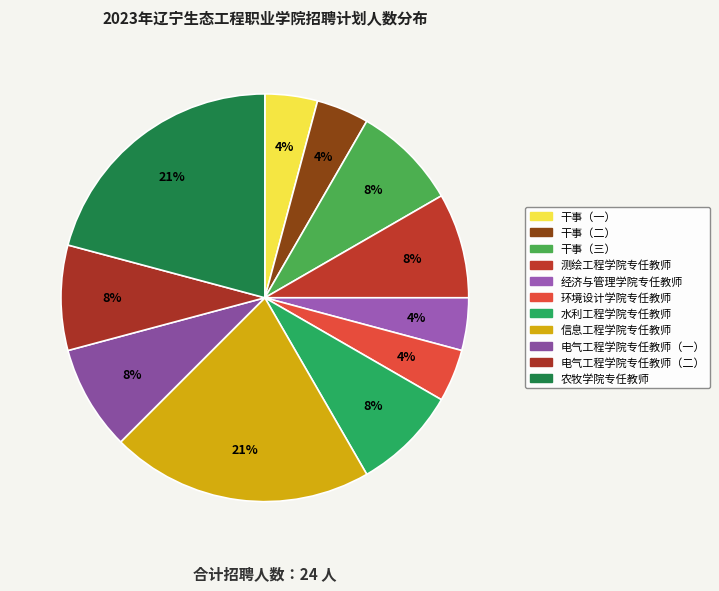

To the nearest percent, what is the difference between the largest and smallest slice percentages?

17%